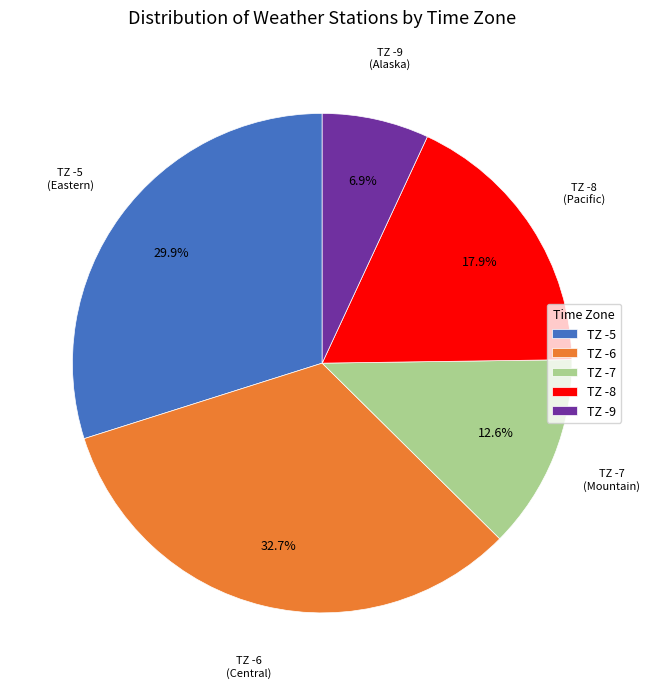

Do TZ -6 and TZ -7 together represent more than half of the pie?

No